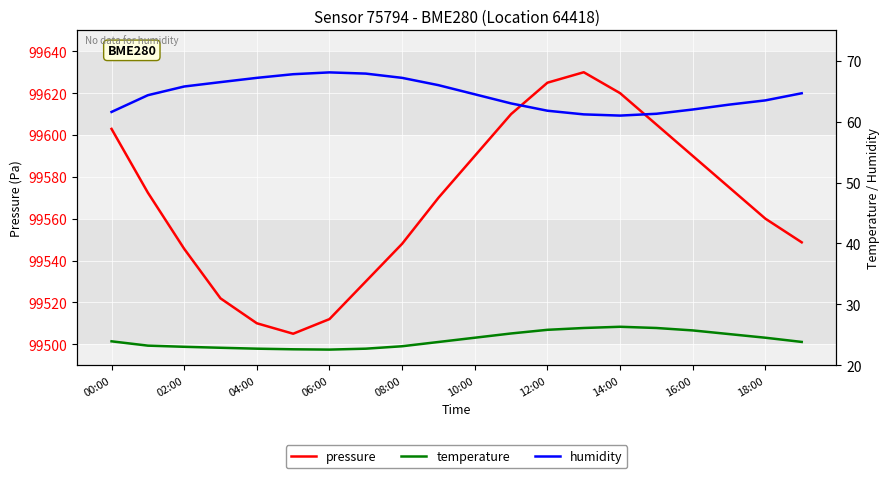

How many data points does each series have?

20